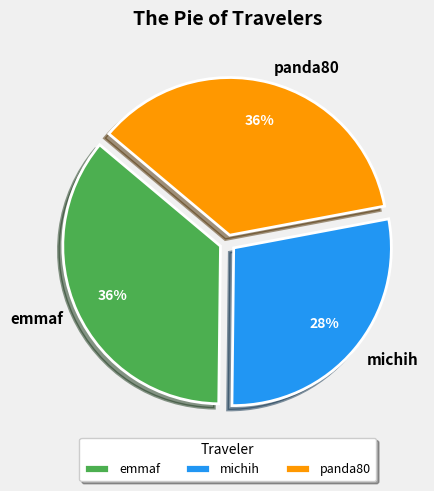

To the nearest percent, what is the difference between the largest and smallest slice percentages?

8%